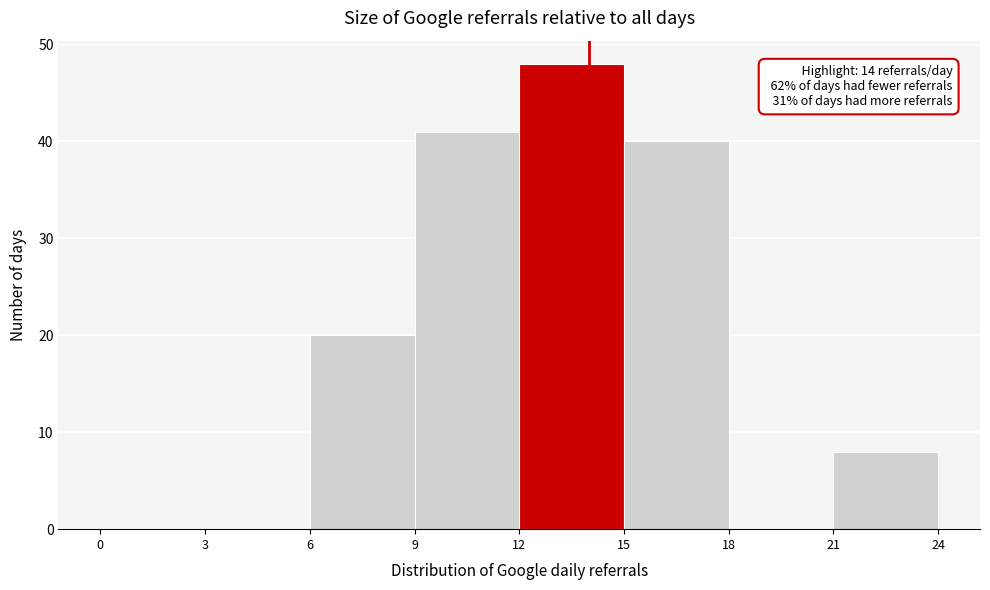

Over which range of the x-axis is the bar tallest?

12 to 15